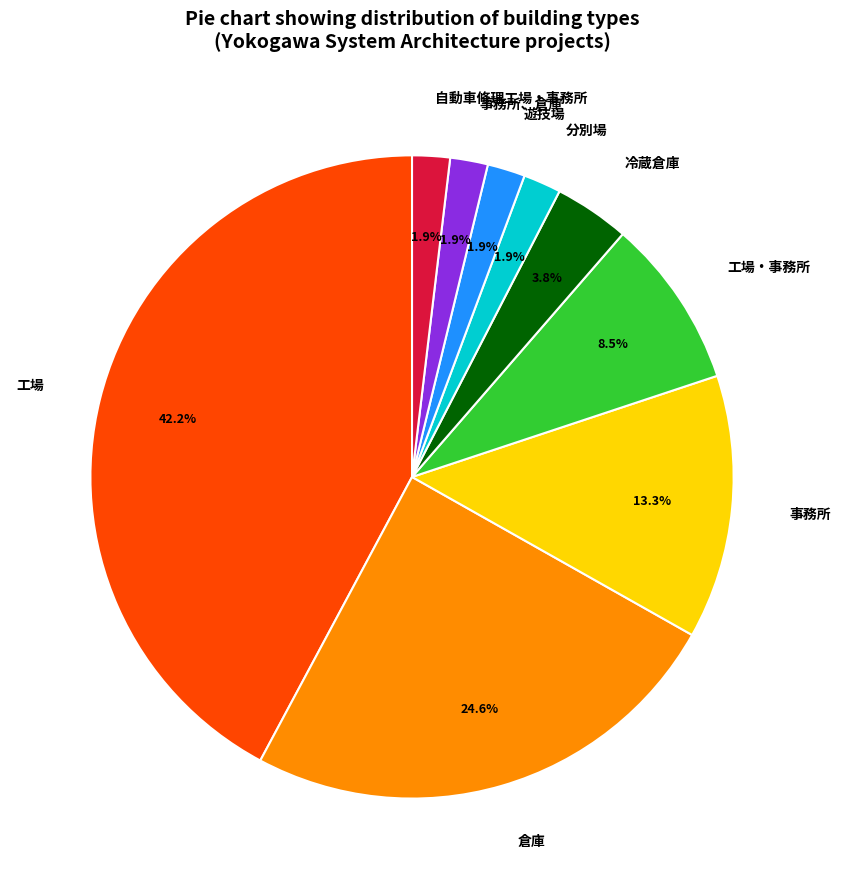

Combined, do 遊技場 and 冷蔵倉庫 account for over 50%?

No